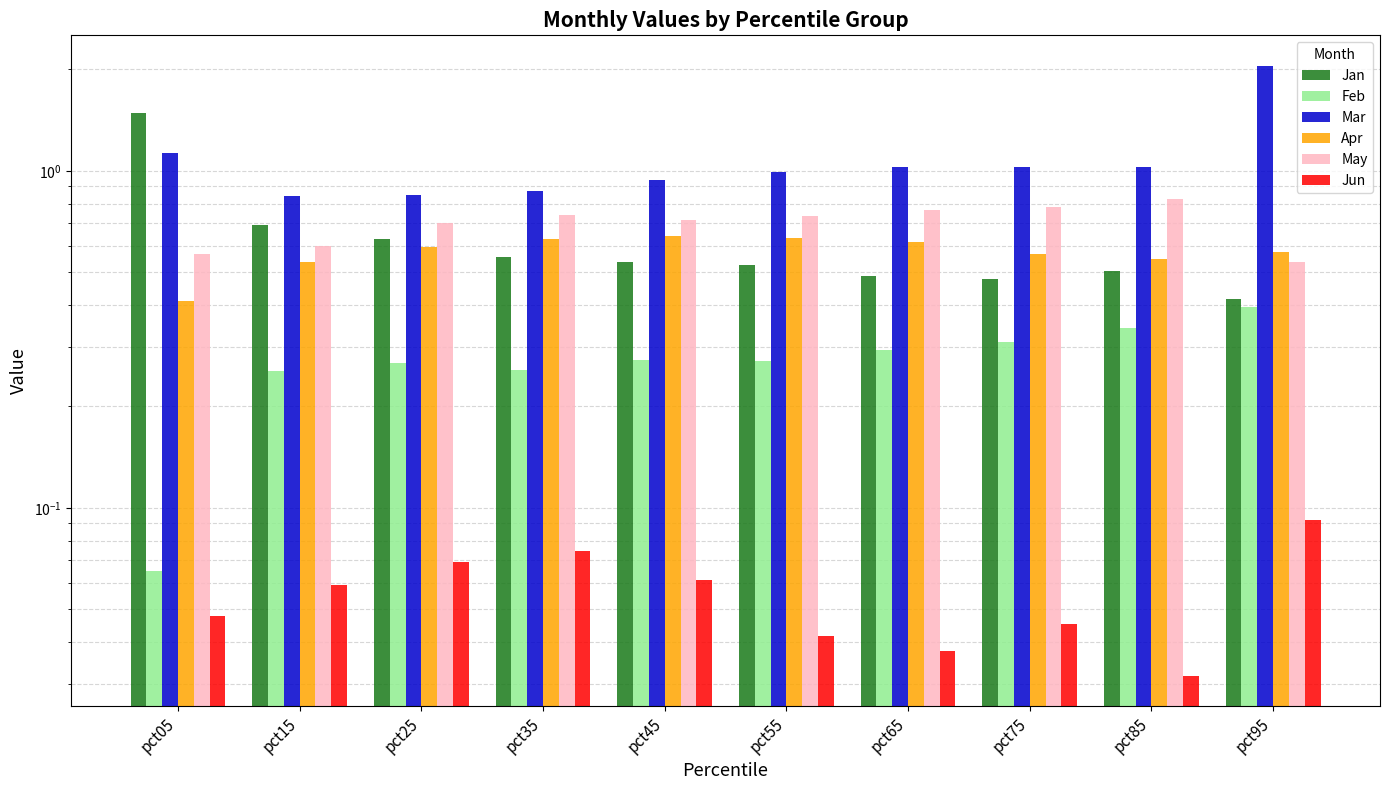

What is the average value of the Jan series?

0.6